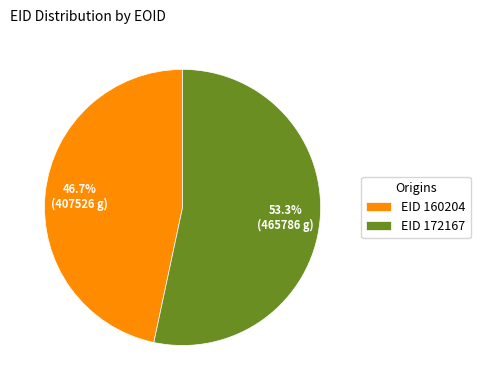

How many slices are in this pie chart?

2